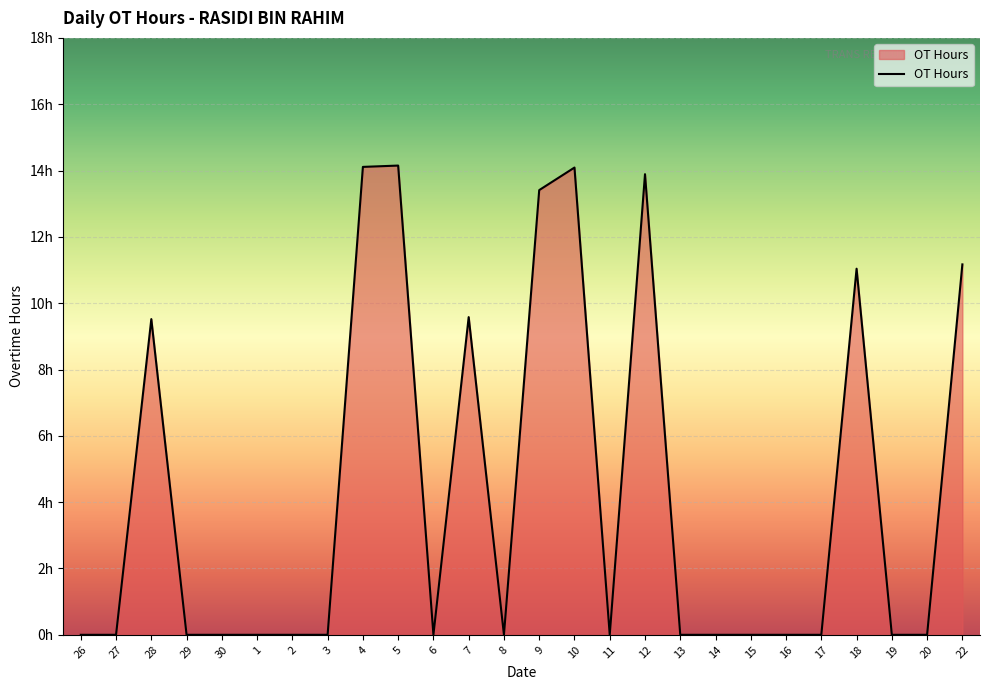

True or false: the data shows 0.0 at 17.

True